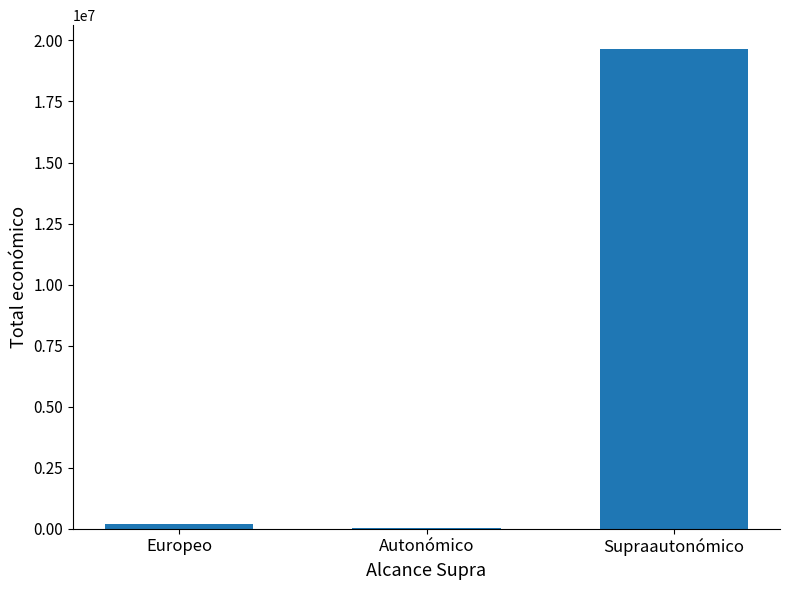

The chart shows a value of 28965574 at Supraautonómico. True or false?

False